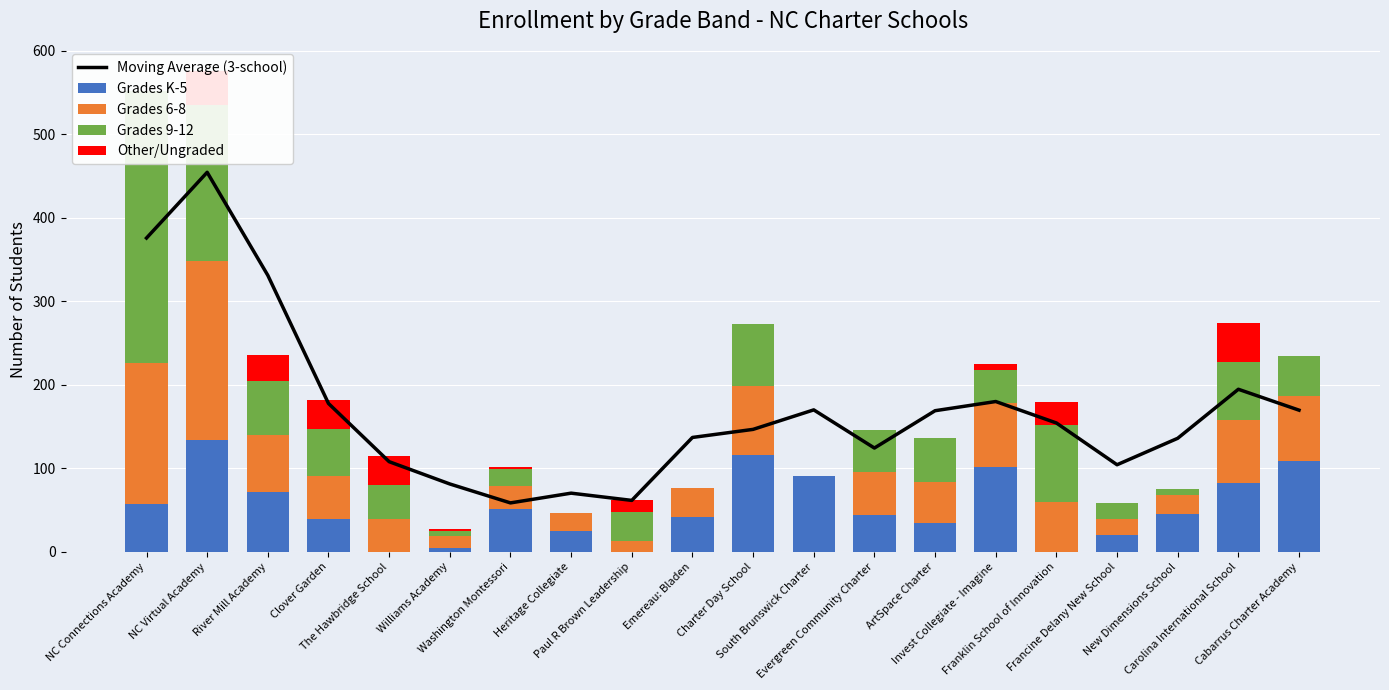

Is it true that Moving Average (3-school) equals 148.4 at Francine Delany New School?

False